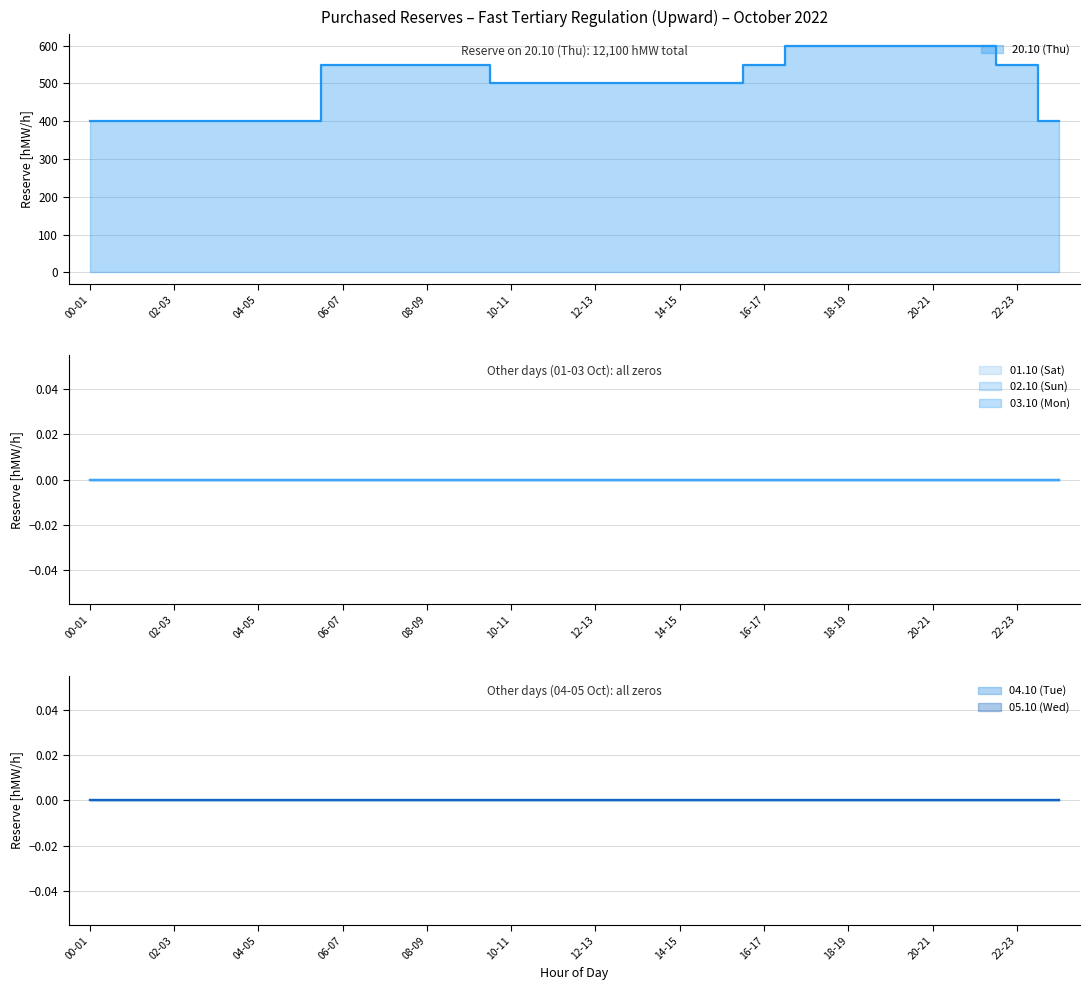

Does the chart display data point markers on the line(s)?

No